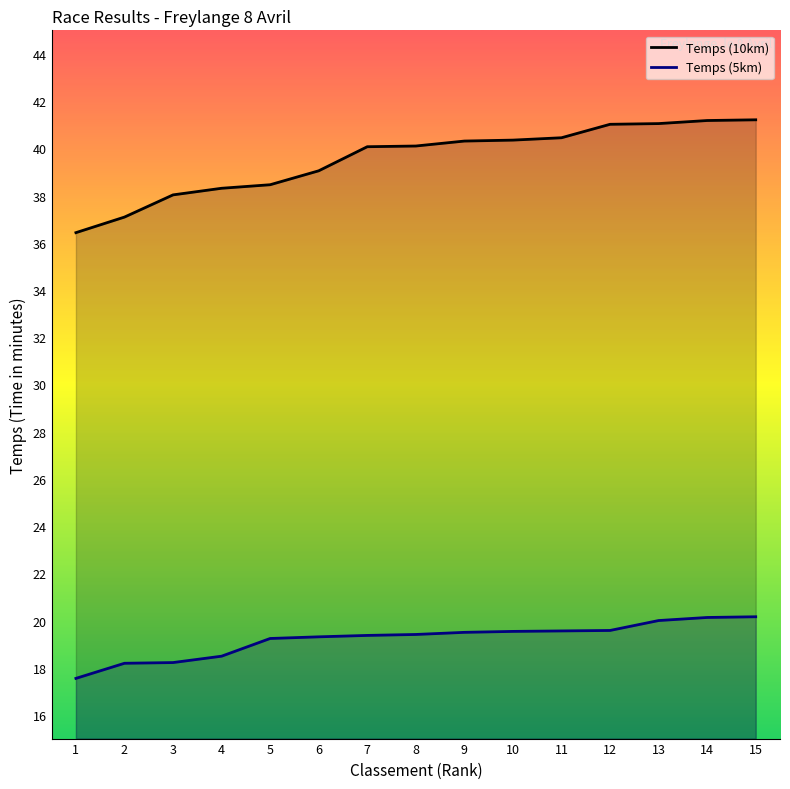

What are all the series names shown in the legend?

Temps (10km), Temps (5km)